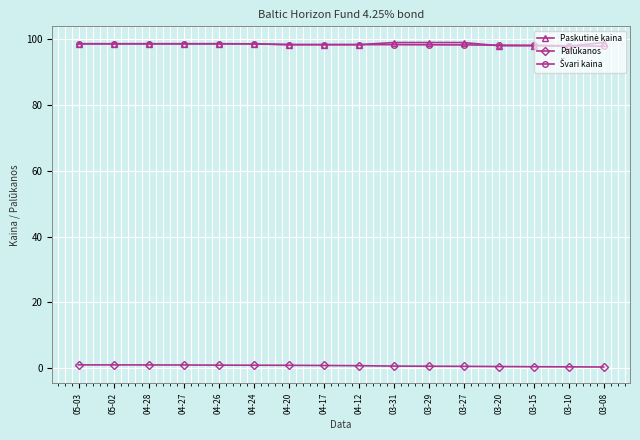

At how many categories does at least one series exceed 75?

16